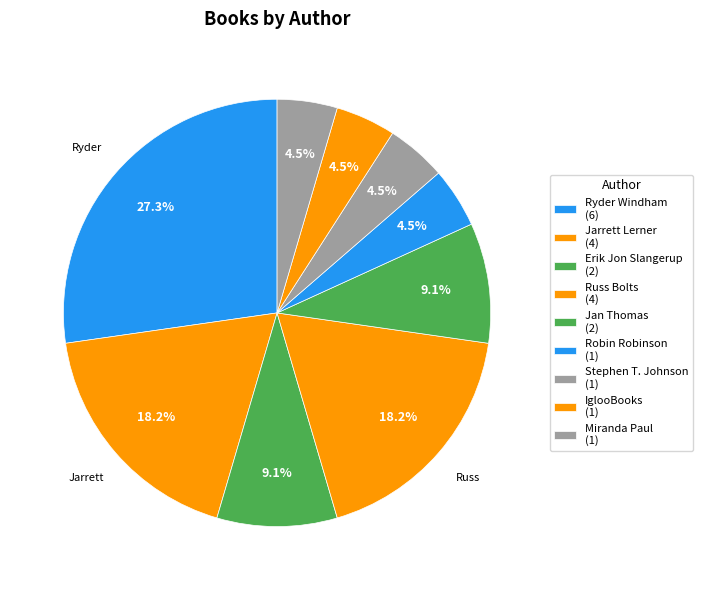

Which slice is the smallest?

Robin Robinson (185239378)